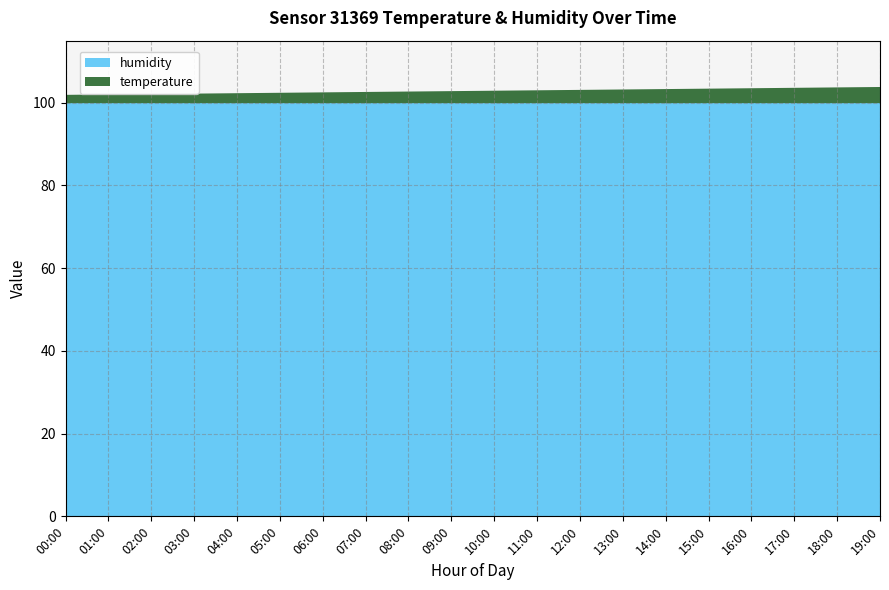

Reading right to left, what are all the values shown in this chart?

temperature: 19:00=4.2	18:00=4.2	17:00=4.1	16:00=4.0	15:00=4.0	14:00=3.8	13:00=3.7	12:00=3.5	11:00=3.4	10:00=3.1	09:00=3.0	08:00=2.8	07:00=2.6	06:00=2.5	05:00=2.4	04:00=2.2	03:00=2.2	02:00=2.1	01:00=2.0	00:00=1.9
humidity: 19:00=99.9	18:00=99.9	17:00=99.9	16:00=99.9	15:00=99.9	14:00=99.9	13:00=99.9	12:00=99.9	11:00=99.9	10:00=99.9	09:00=99.9	08:00=99.9	07:00=99.9	06:00=99.9	05:00=99.9	04:00=99.9	03:00=99.9	02:00=99.9	01:00=99.9	00:00=99.9